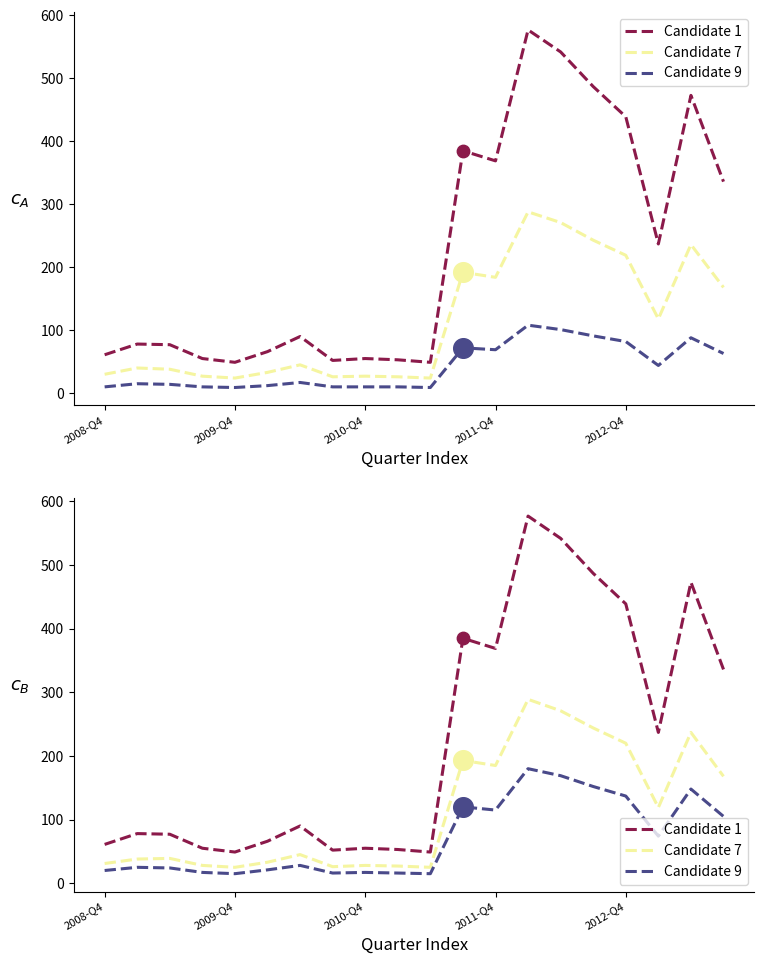

At how many categories does at least one series exceed 327?

8